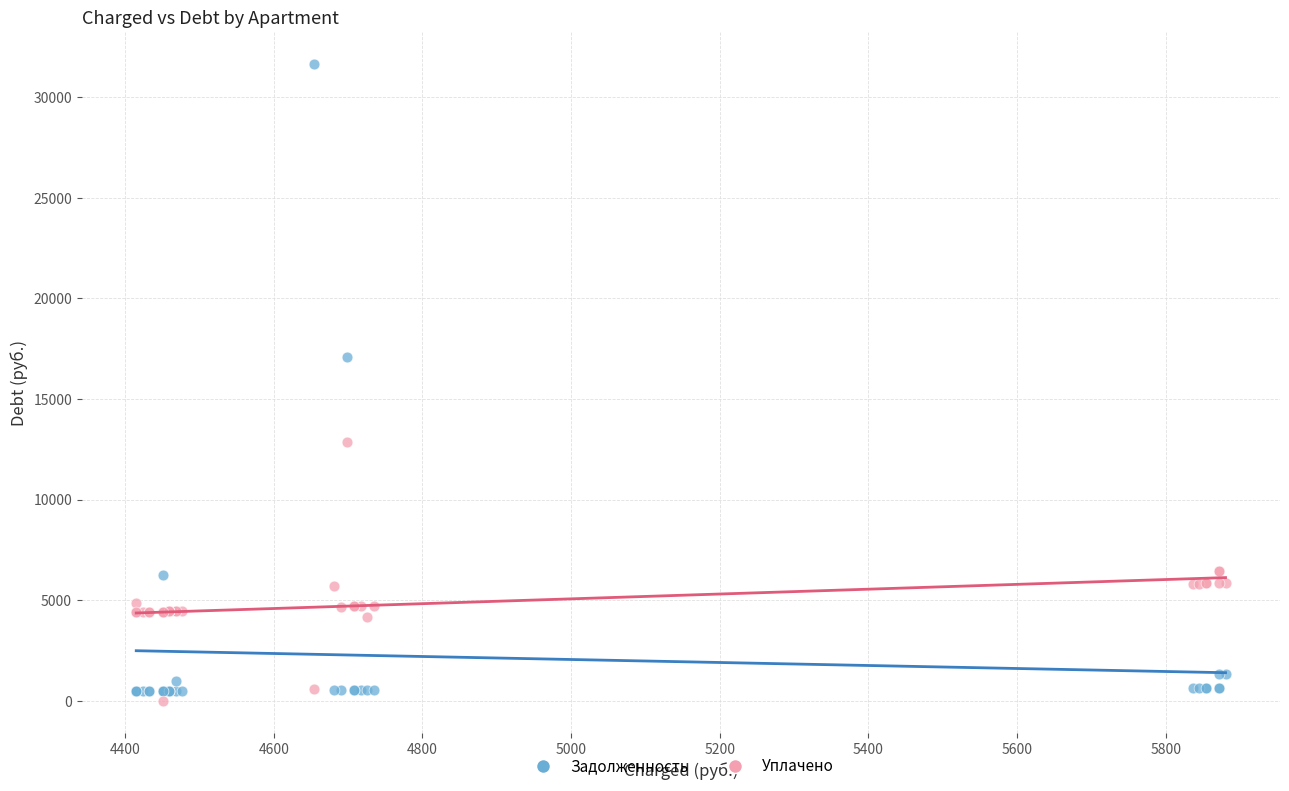

Across all series, what Y value is closest to 15831?

17088.5